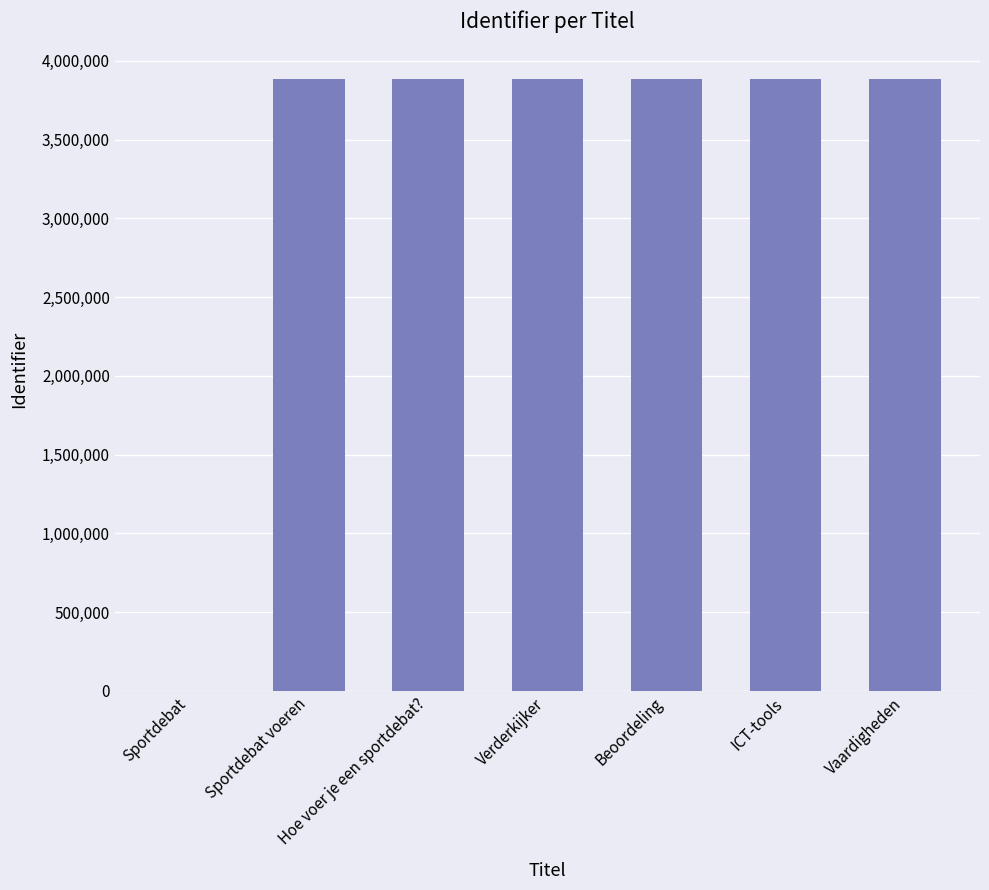

The value at Sportdebat is 1297222. True or false?

False